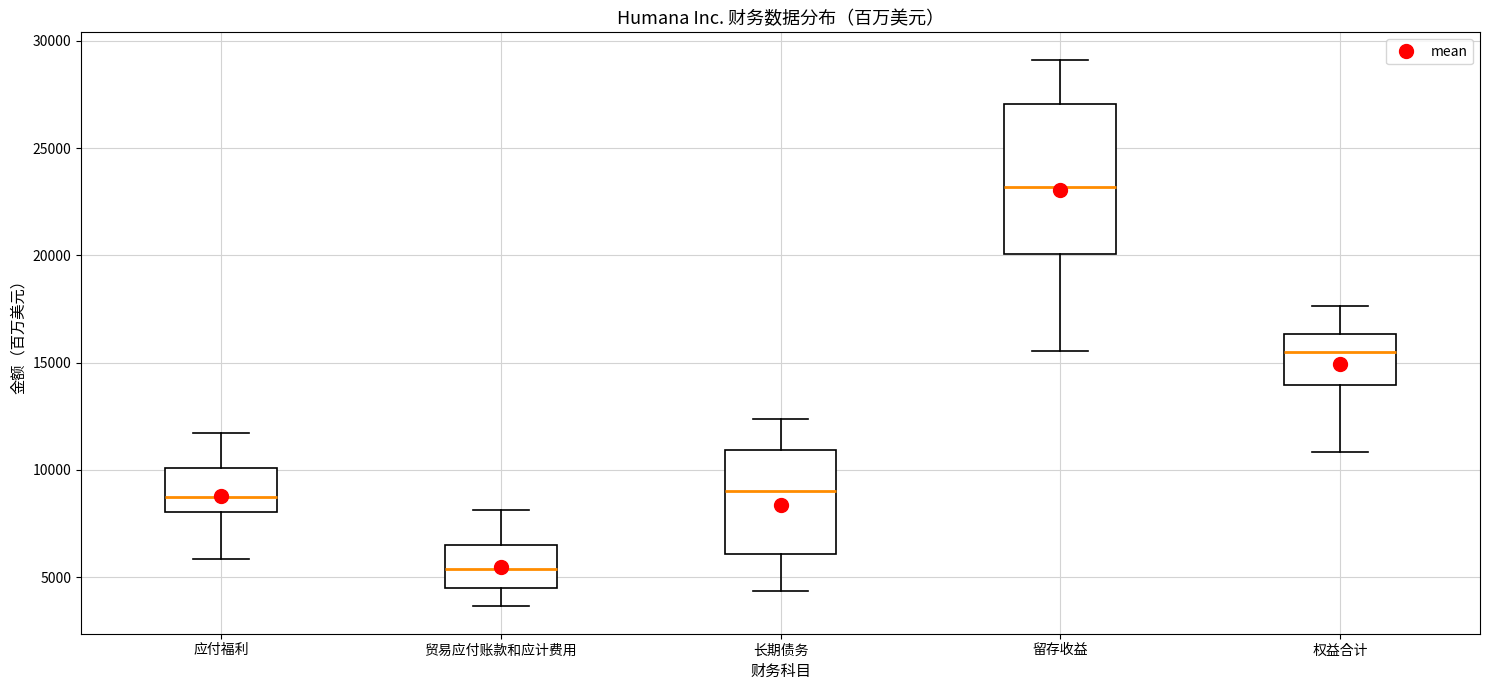

Reading left to right, transcribe this box plot: for each box, give where its median line is, the range the box spans, and where its two whiskers end, as read against the y-axis. The values are not printed on the chart, so give them approximately, as read against the axis.

应付福利: median 9000, box 8000 to 10000, whiskers 6000 to 11500
贸易应付账款和应计费用: median 5500, box 4500 to 6500, whiskers 3500 to 8000
长期债务: median 9000, box 6000 to 11000, whiskers 4500 to 12500
留存收益: median 23000, box 20000 to 27000, whiskers 15500 to 29000
权益合计: median 15500, box 14000 to 16500, whiskers 11000 to 17500